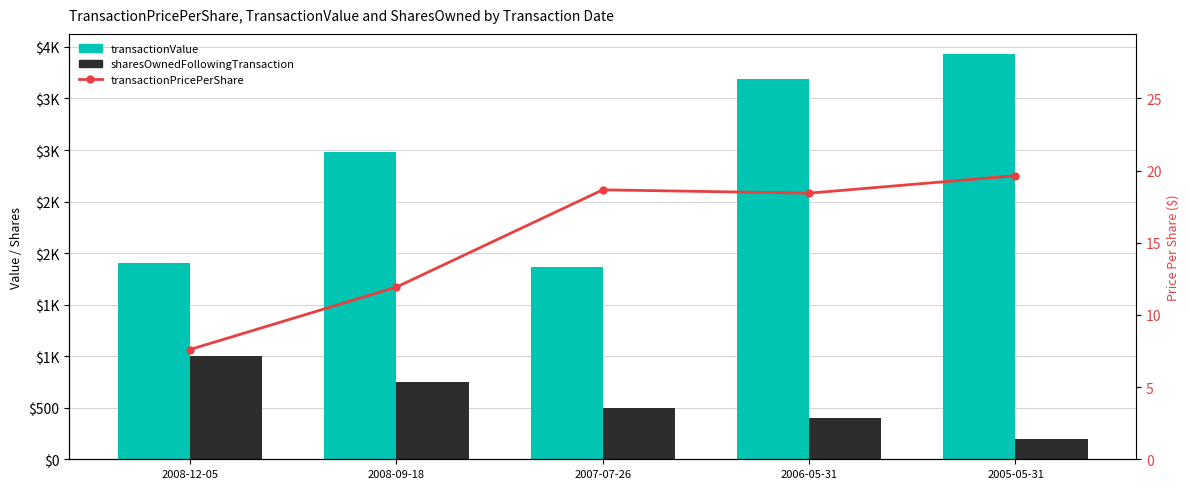

Is the value of transactionValue at 2008-12-05 greater than the value of sharesOwnedFollowingTransaction at 2008-09-18?

Yes